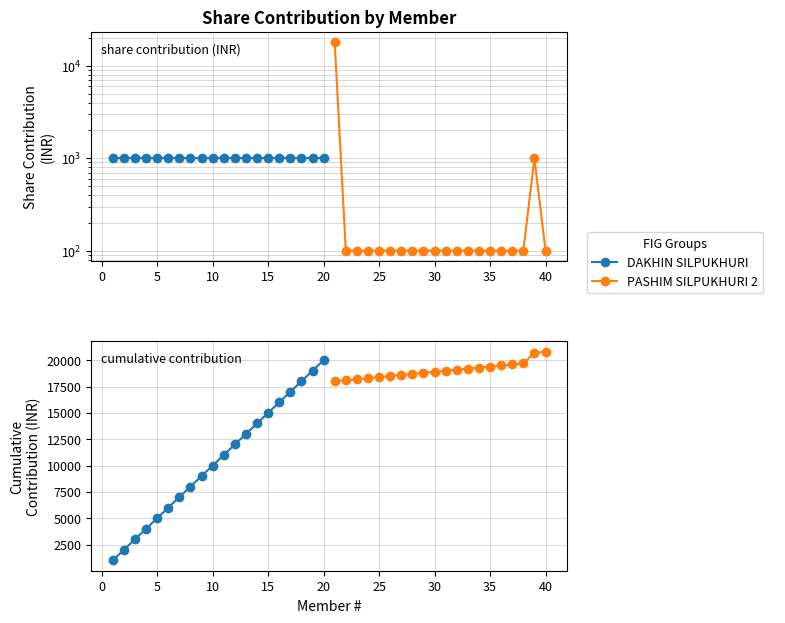

True or false: DAKHIN SILPUKHURI and PASHIM SILPUKHURI 2 intersect in this chart.

False